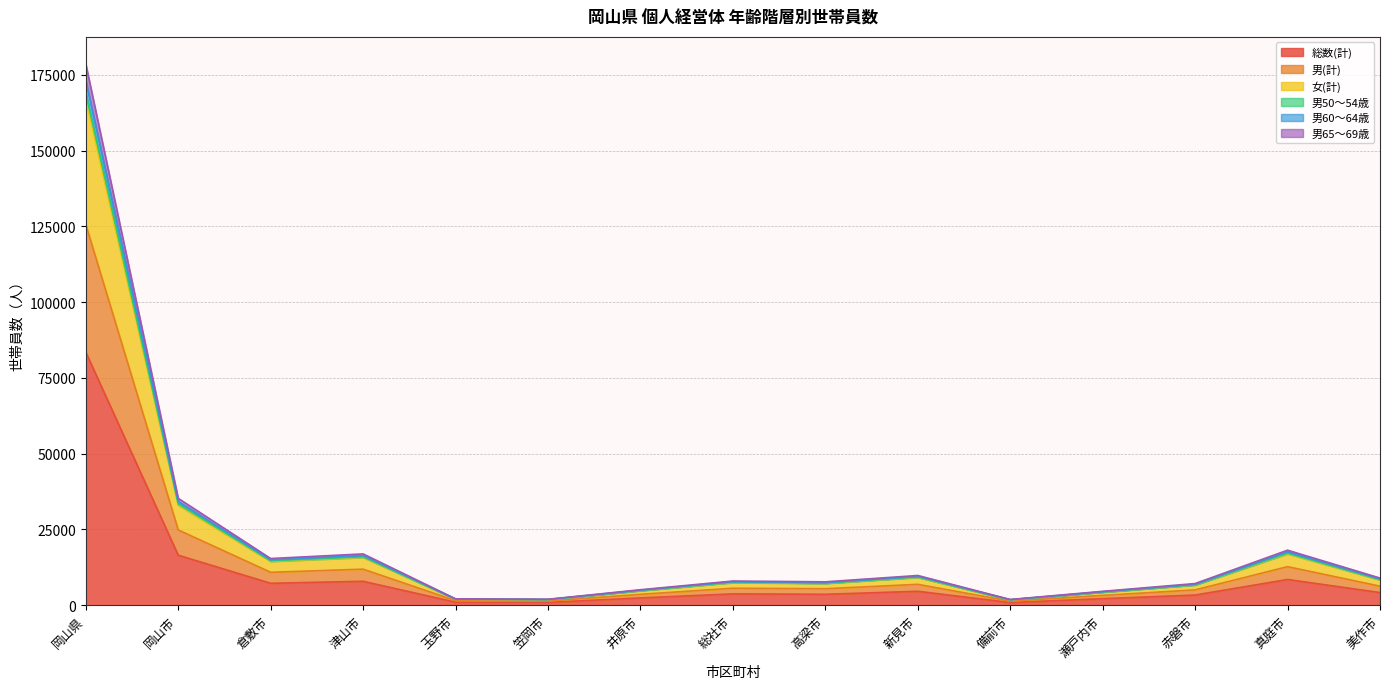

True or false: 男(計) and 女(計) cross at least once.

False